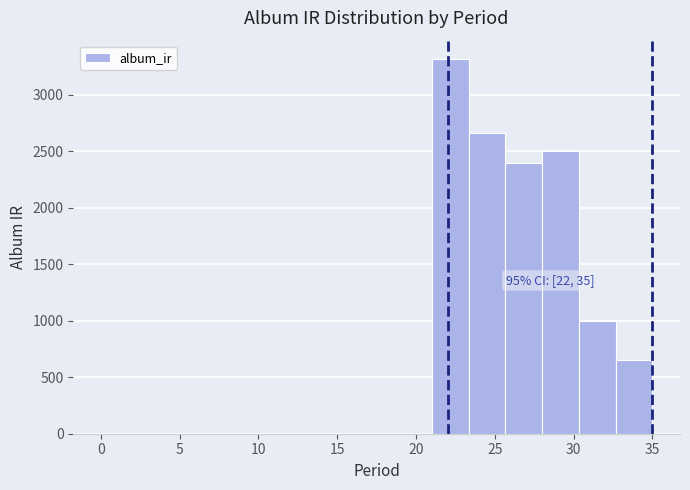

Over which range of the x-axis is the bar tallest?

21.0 to 23.5